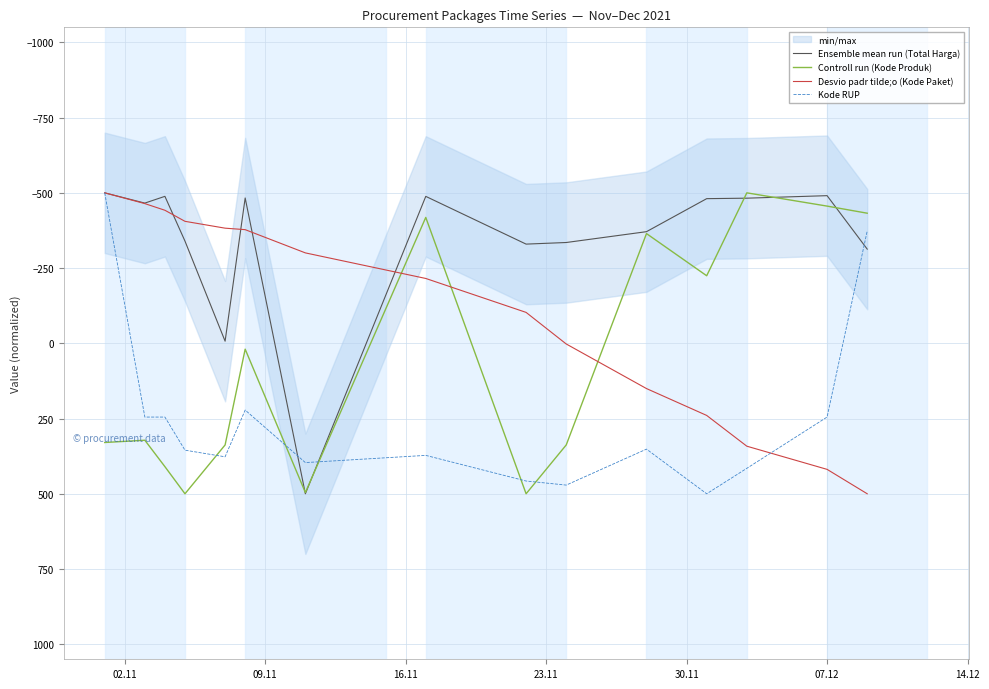

True or false: Kode RUP and Controll run (Kode Produk) cross at least once.

True